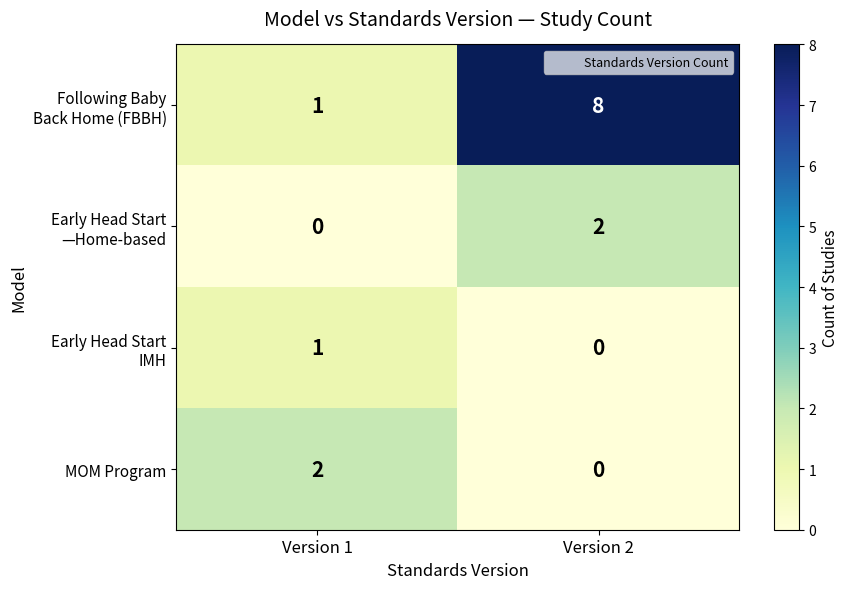

What is the total value across all series at Version 1?

4